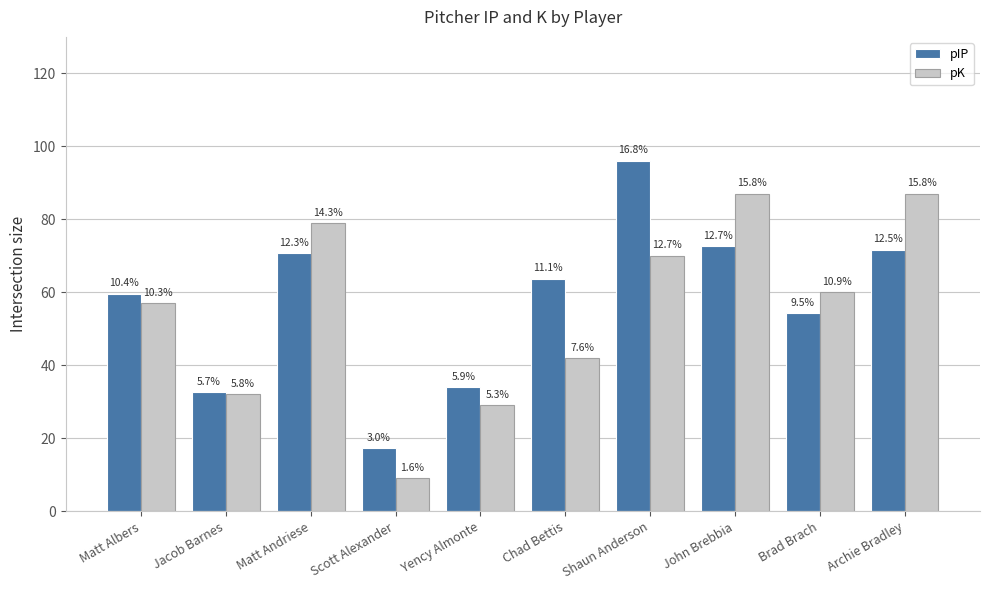

Does the chart contain any negative values?

No